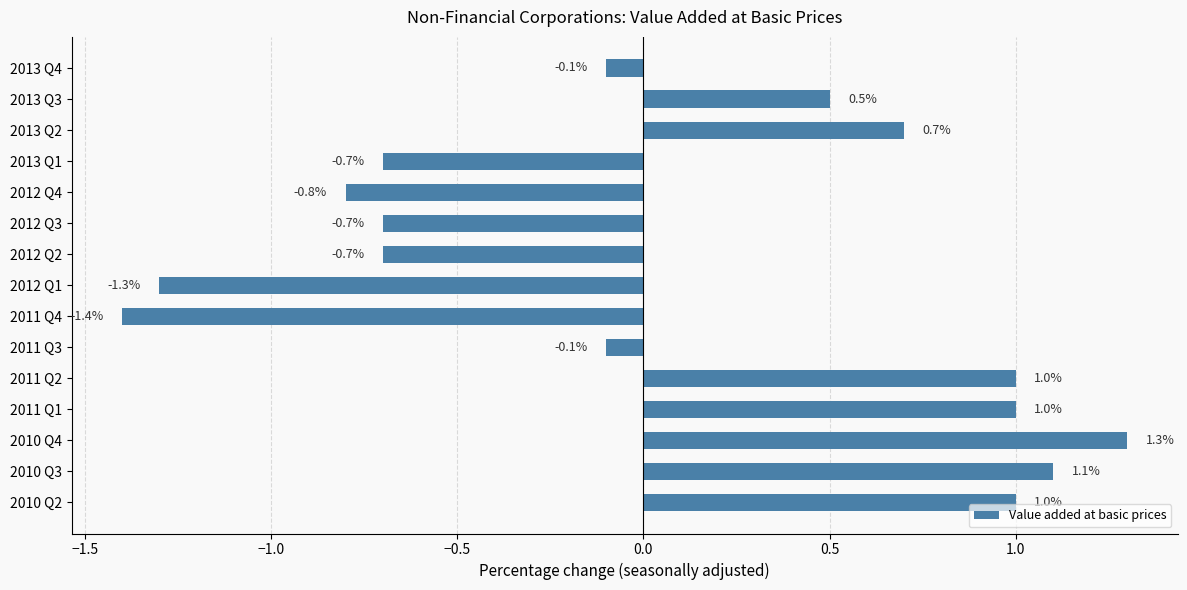

What value does the data have at 2012 Q2?

-0.7